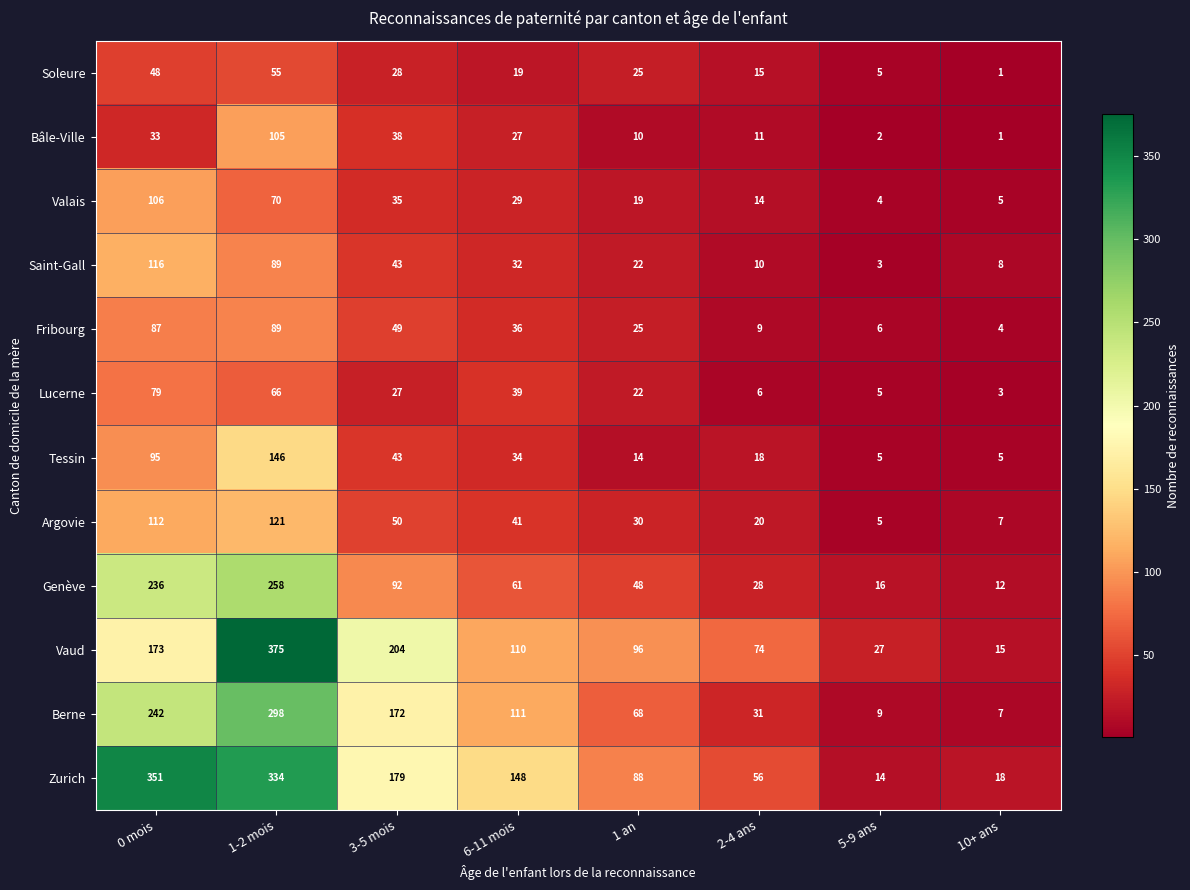

List the labels in order of Genève value, largest first.

1-2 mois, 0 mois, 3-5 mois, 6-11 mois, 1 an, 2-4 ans, 5-9 ans, 10+ ans